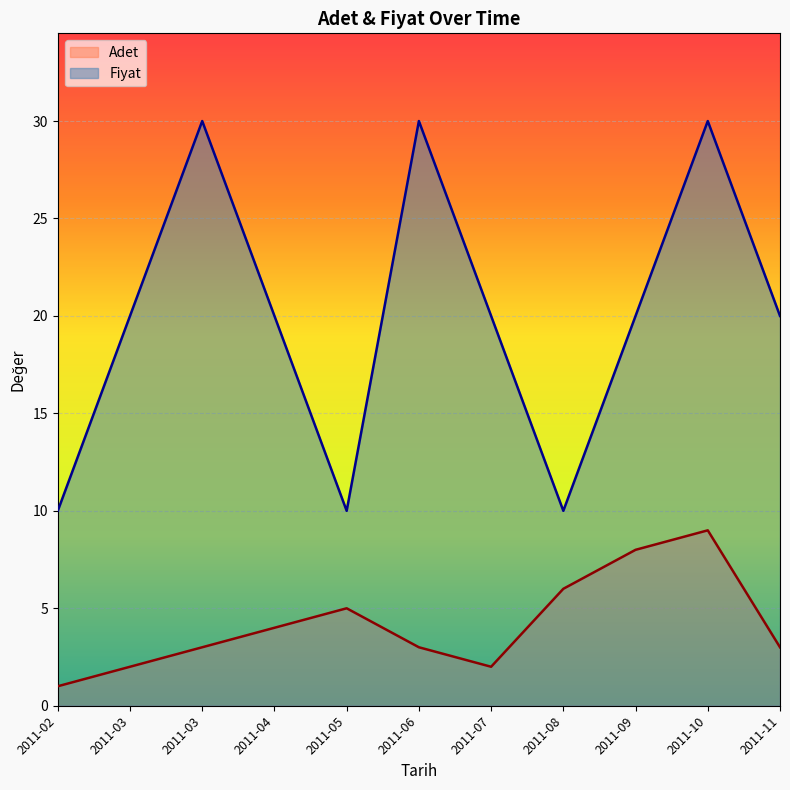

At which label does Adet reach its peak?

2011-10